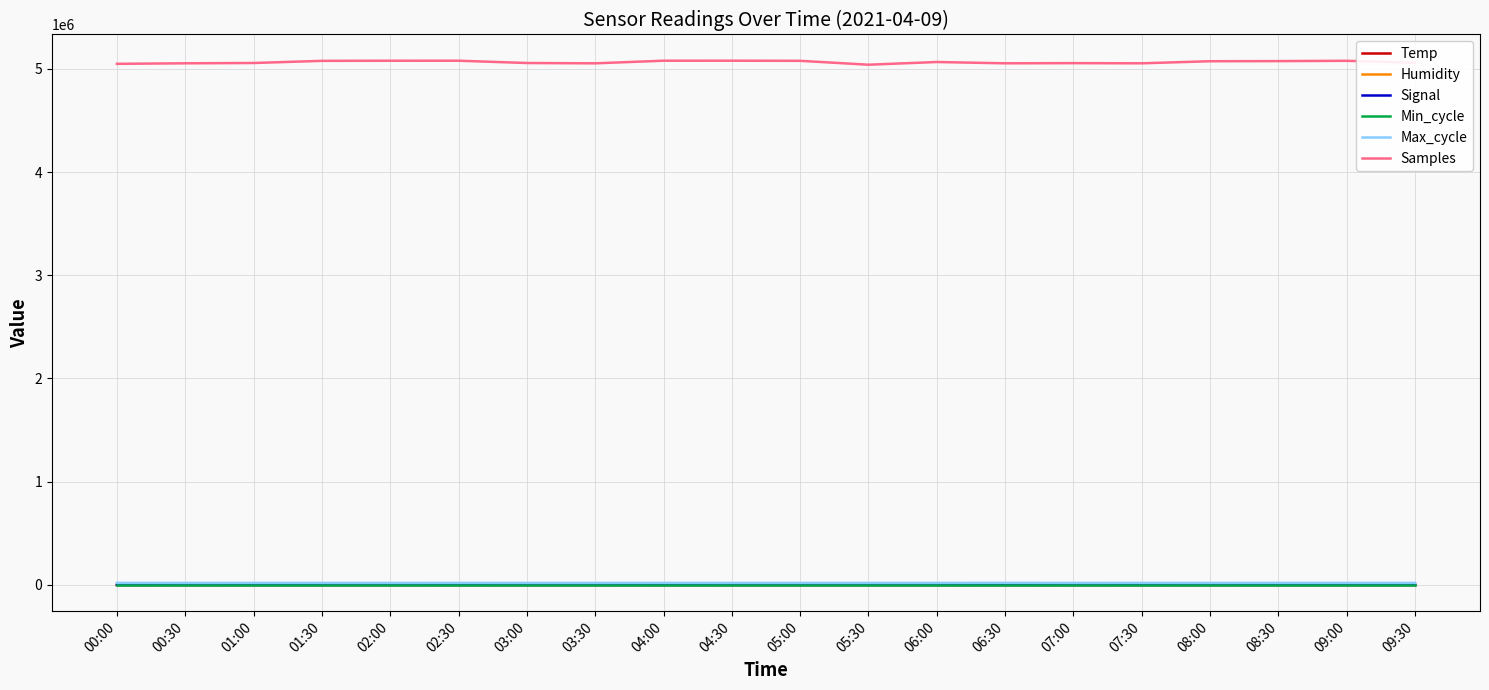

True or false: Max_cycle has a value of 19893.0 at 05:00.

True